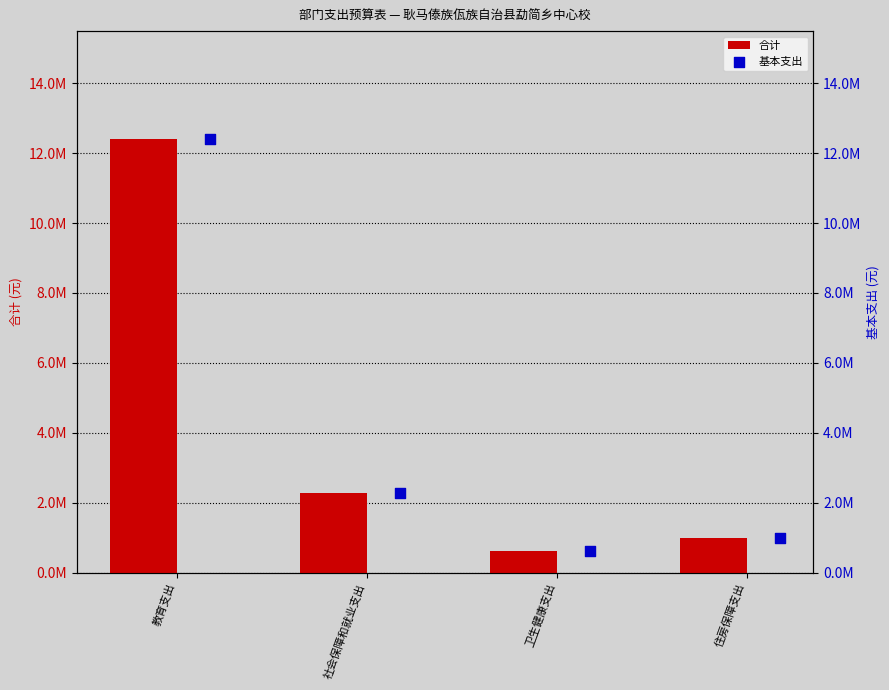

Which series contains the highest Y value?

合计